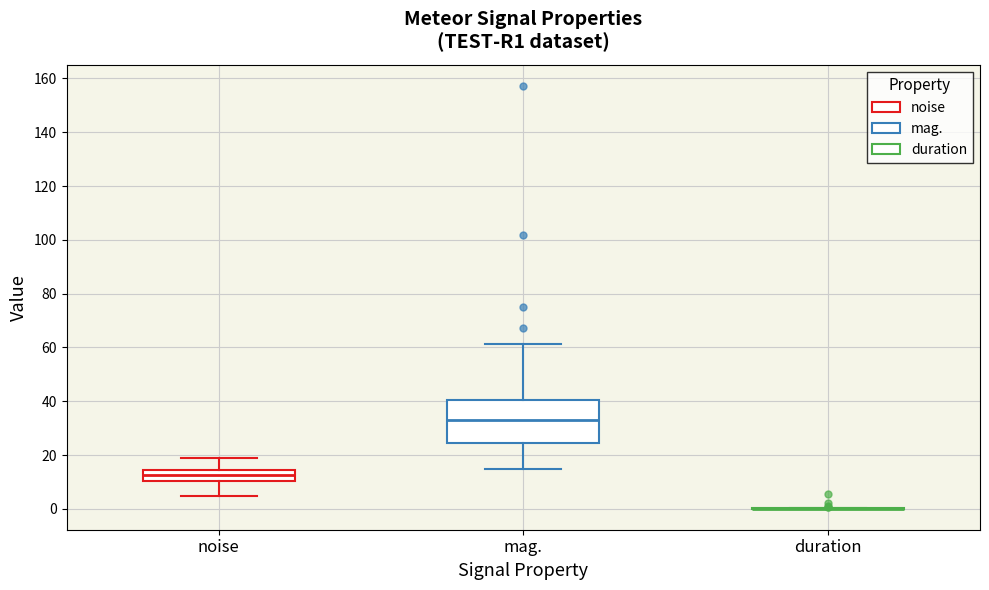

Reading left to right, read every box against the y-axis: the position of its median line, the range the box covers, and the ends of its whiskers. The values are not printed on the chart, so give them approximately, as read against the axis.

noise: median 12, box 10 to 14, whiskers 4 to 18
mag.: median 32, box 24 to 40, whiskers 14 to 62
duration: box collapsed to a line at 0, whiskers 0 to 0